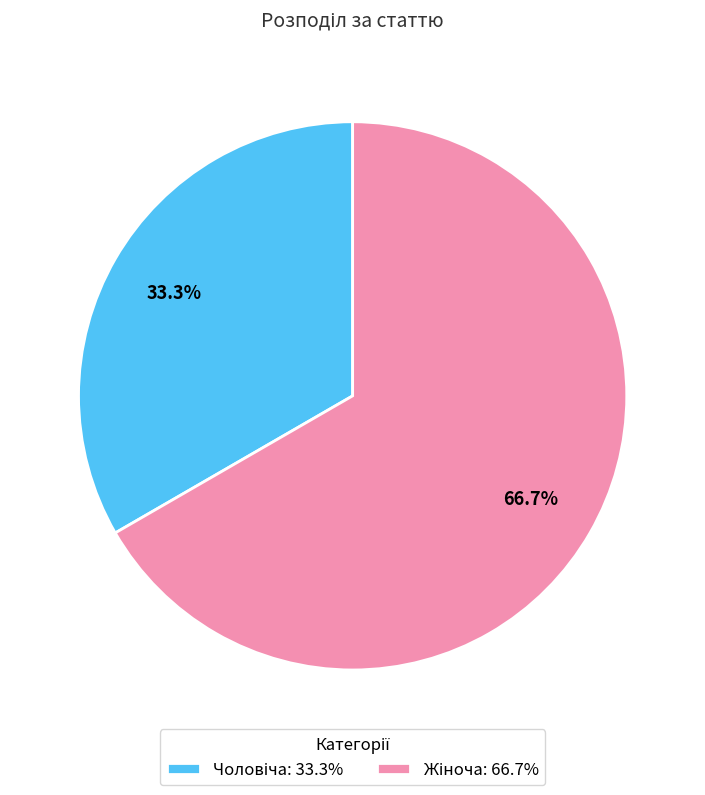

Does any single category account for the majority?

Yes